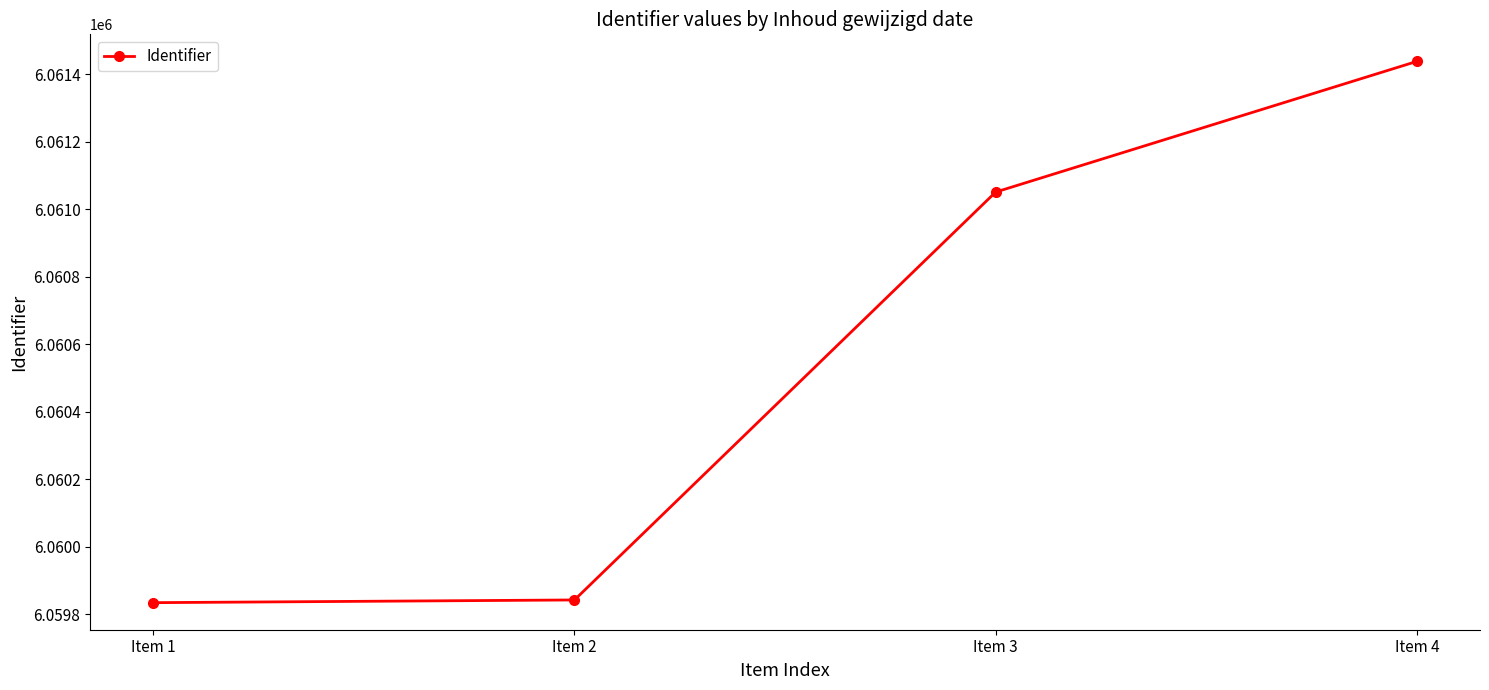

The value at Item 2 is 8216624. True or false?

False